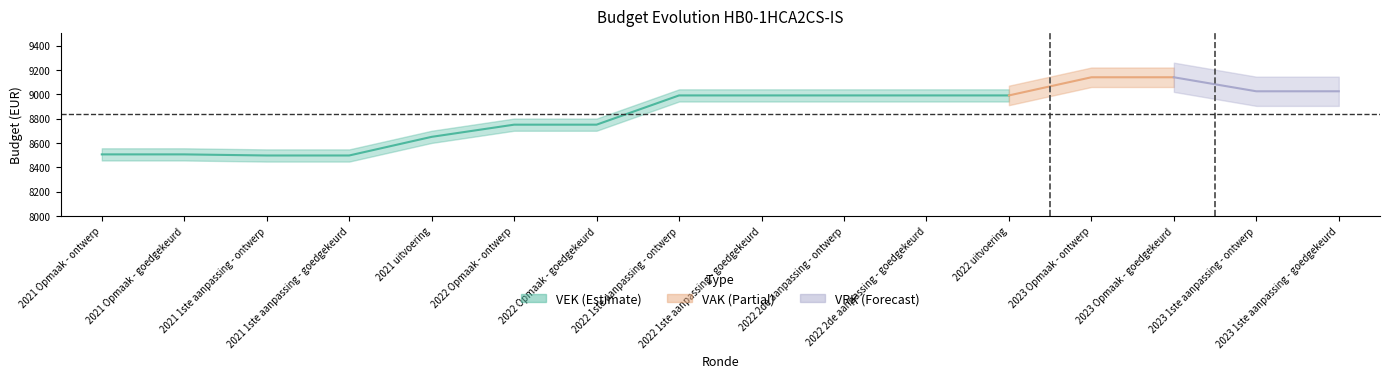

Which series has the largest total across all categories?

VEK